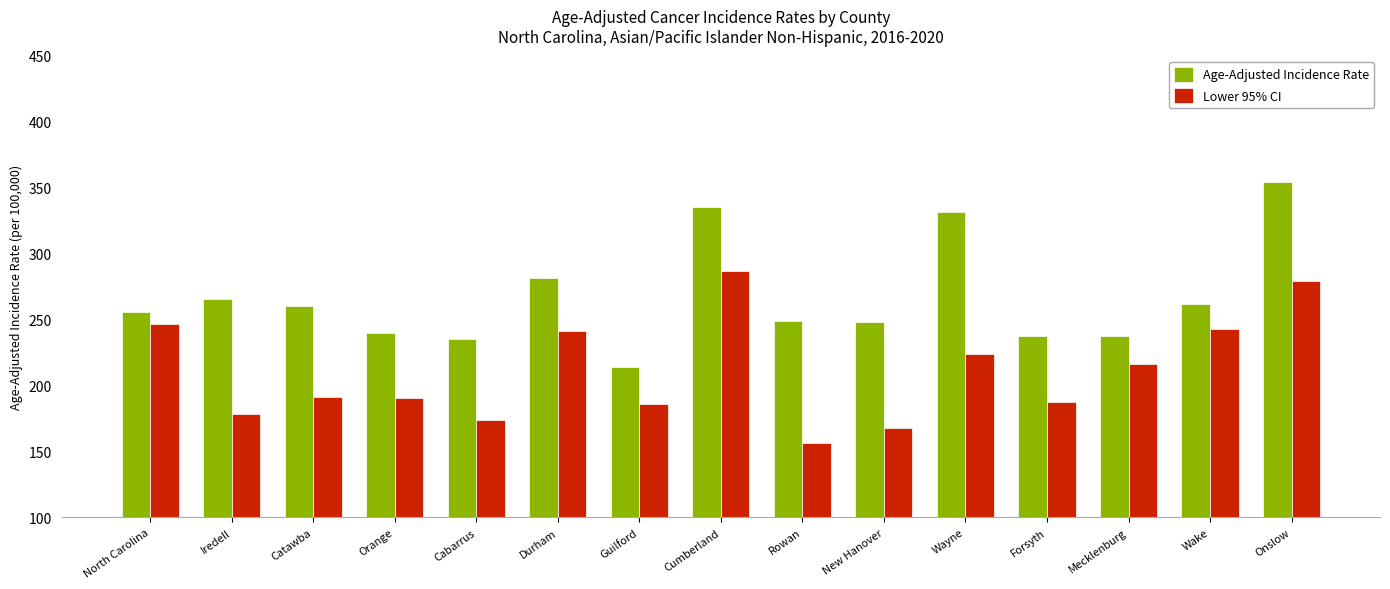

What is the difference between the maximum and minimum values in the Lower 95% CI series?

130.3